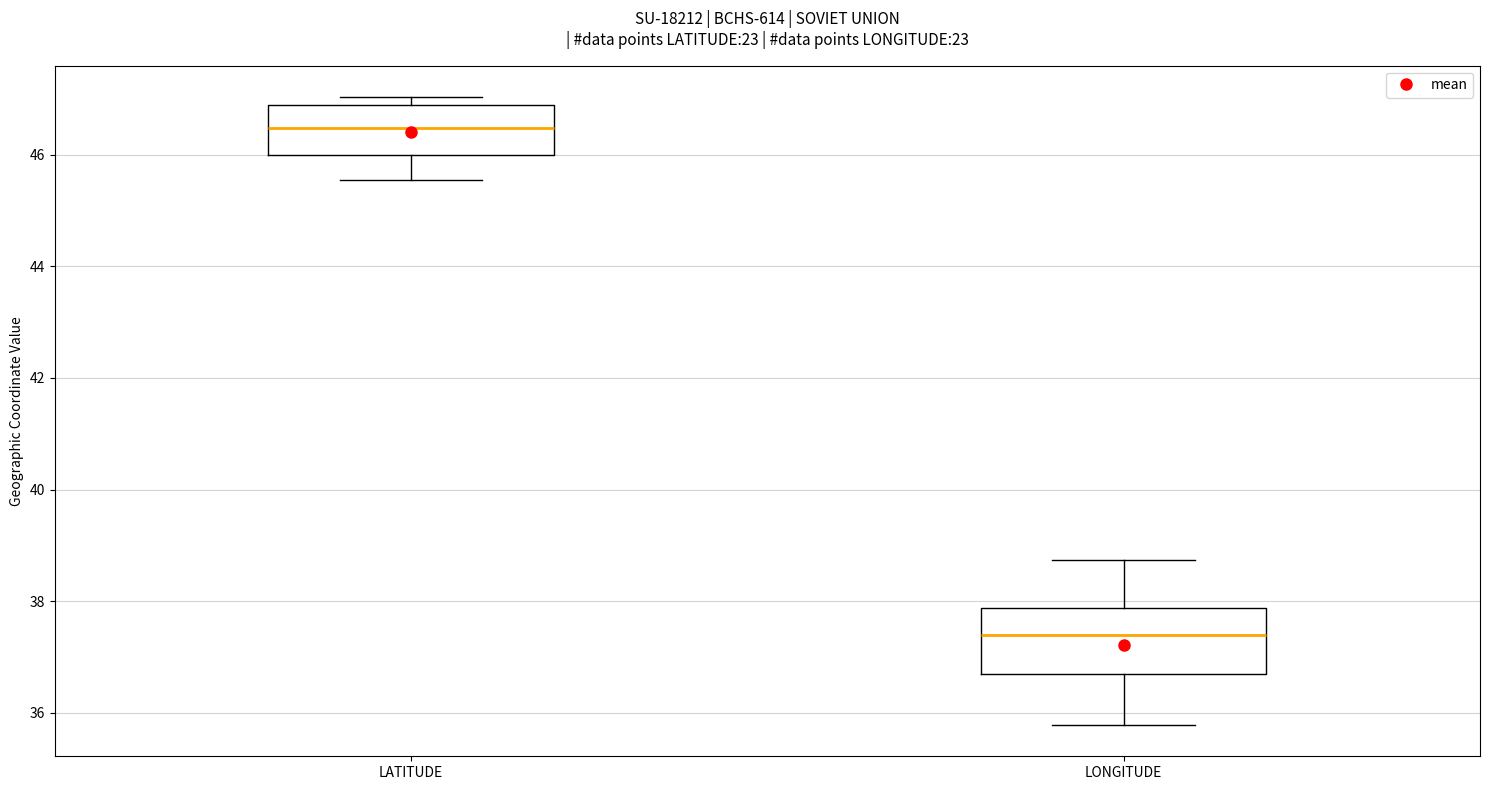

Reading left to right, read every box against the y-axis: the position of its median line, the range the box covers, and the ends of its whiskers. The values are not printed on the chart, so give them approximately, as read against the axis.

LATITUDE: median 46.4, box 46.0 to 46.8, whiskers 45.6 to 47.0
LONGITUDE: median 37.4, box 36.6 to 37.8, whiskers 35.8 to 38.8